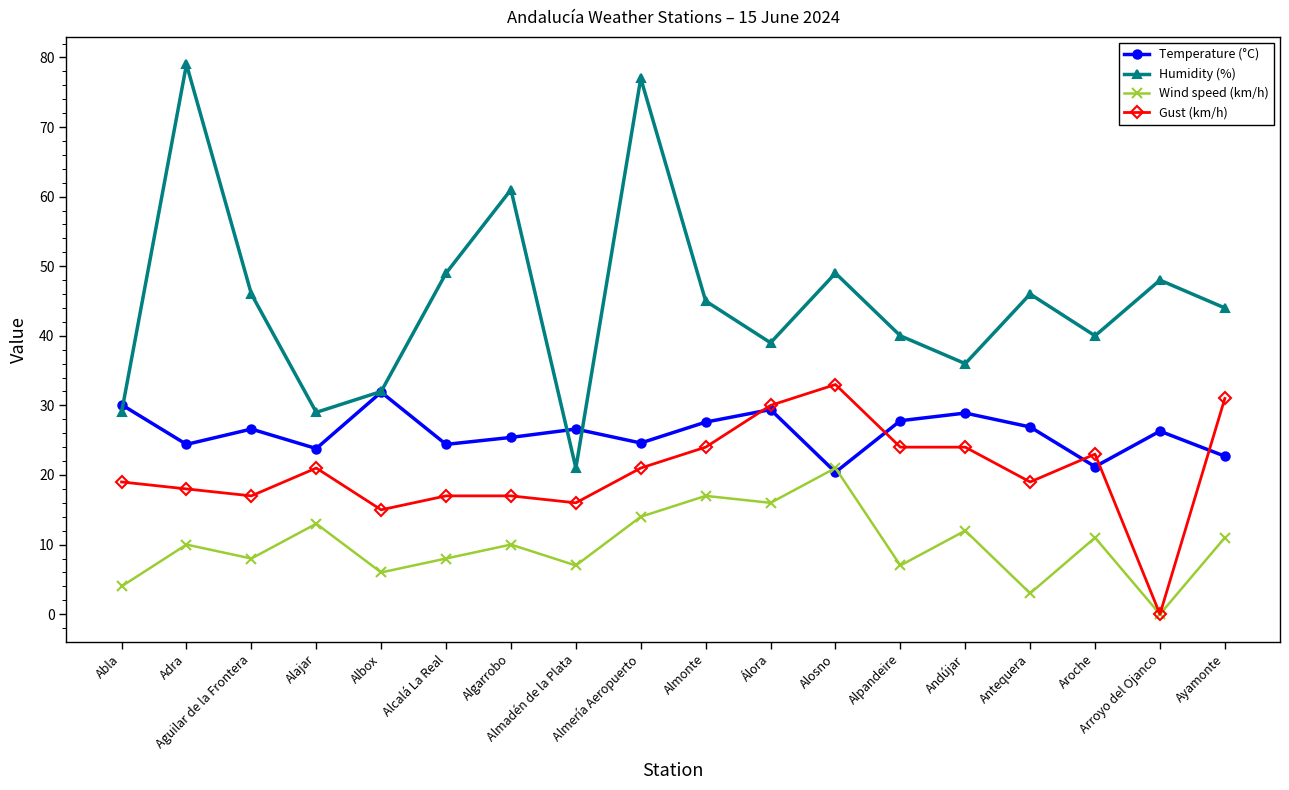

What is the maximum value shown in the chart?

79.0